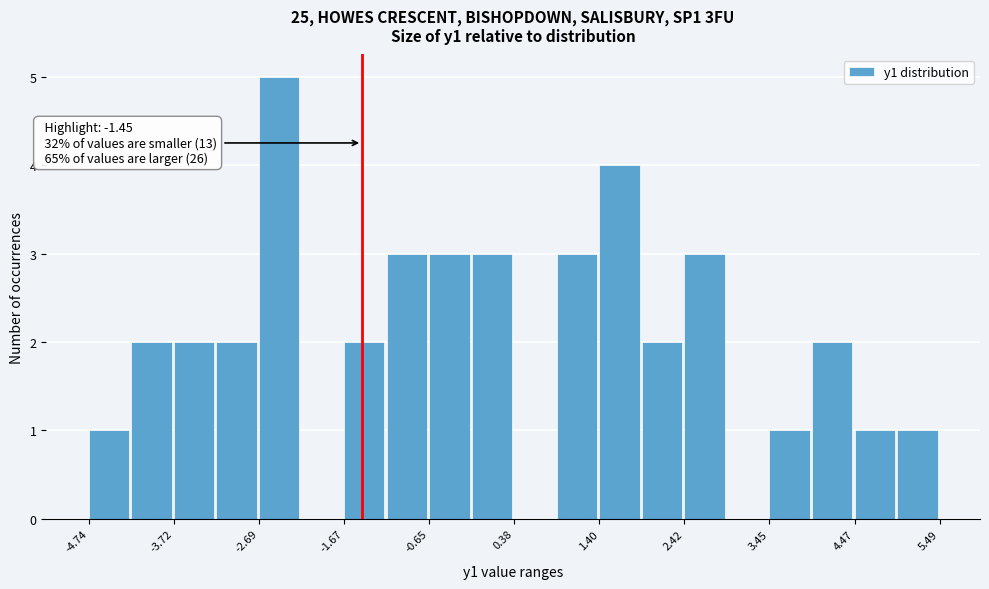

Around what value on the x-axis is the tallest bar? Give the approximate position of its centre, as read against the axis.

-2.4